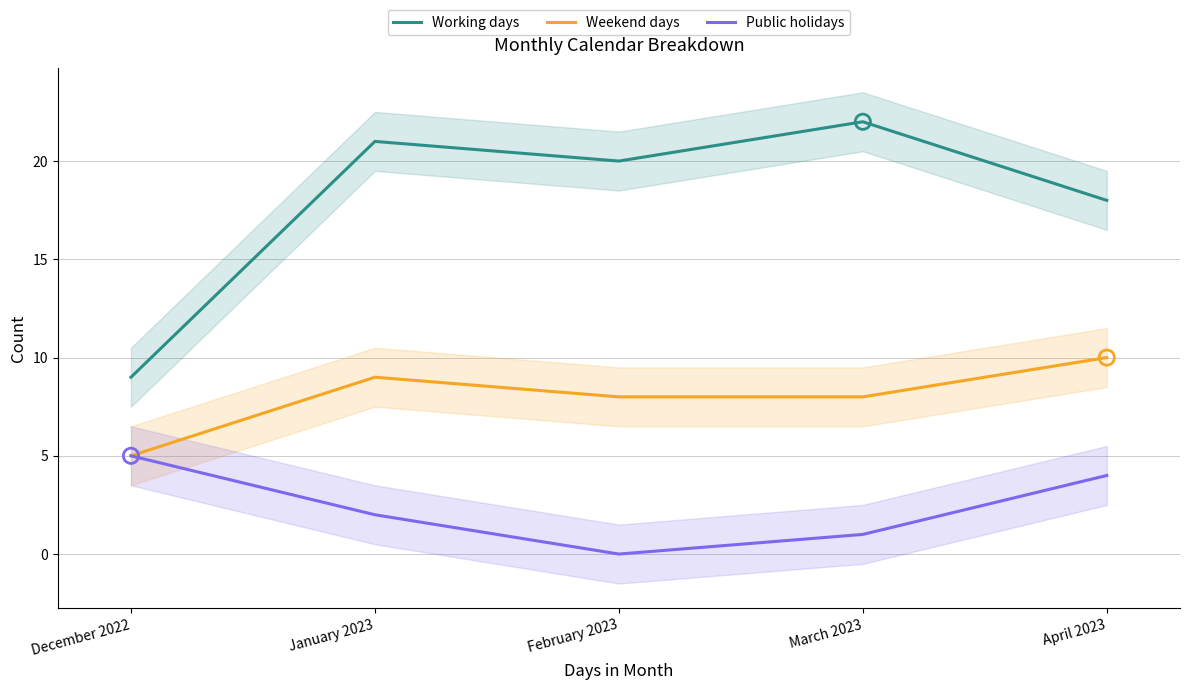

Is the value of Weekend days at March 2023 greater than the value of Working days at December 2022?

No